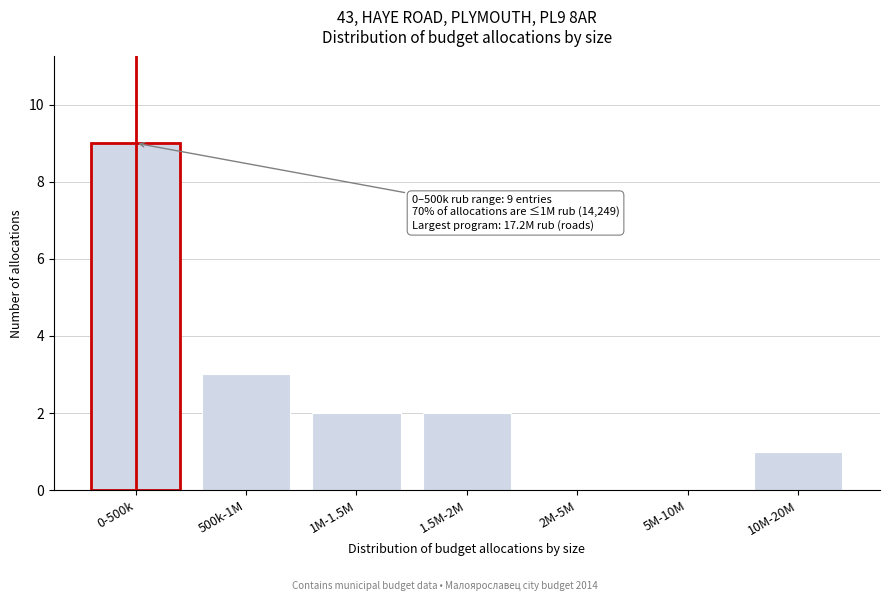

Reading left to right, transcribe all the data shown in this chart.

0-500k=9	500k-1M=3	1M-1.5M=2	1.5M-2M=2	2M-5M=0	5M-10M=0	10M-20M=1